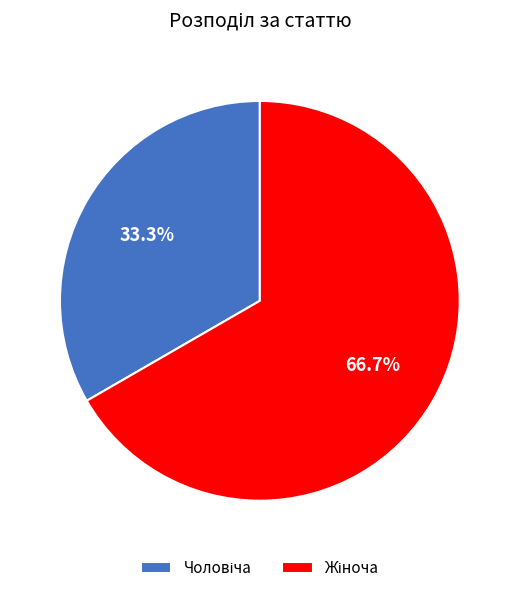

Is there a majority slice in this chart?

Yes